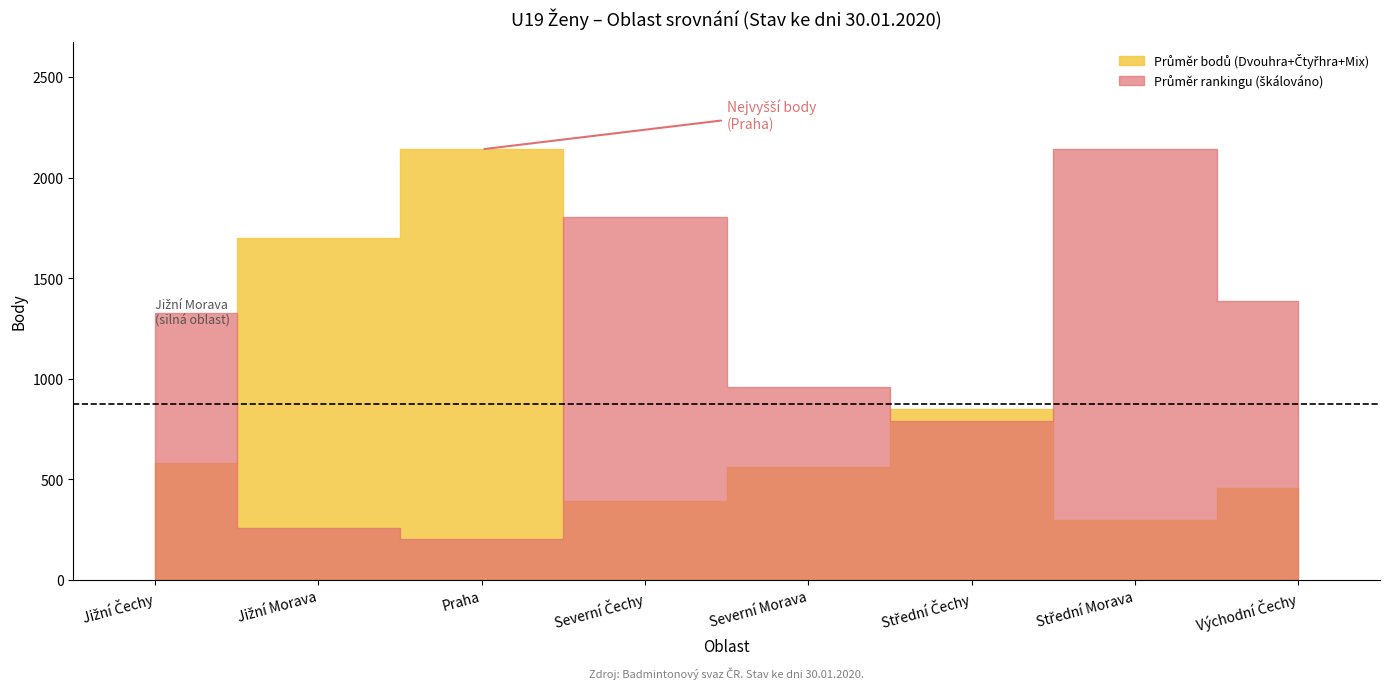

Which series has the largest range (max minus min)?

Dvouhra (body)